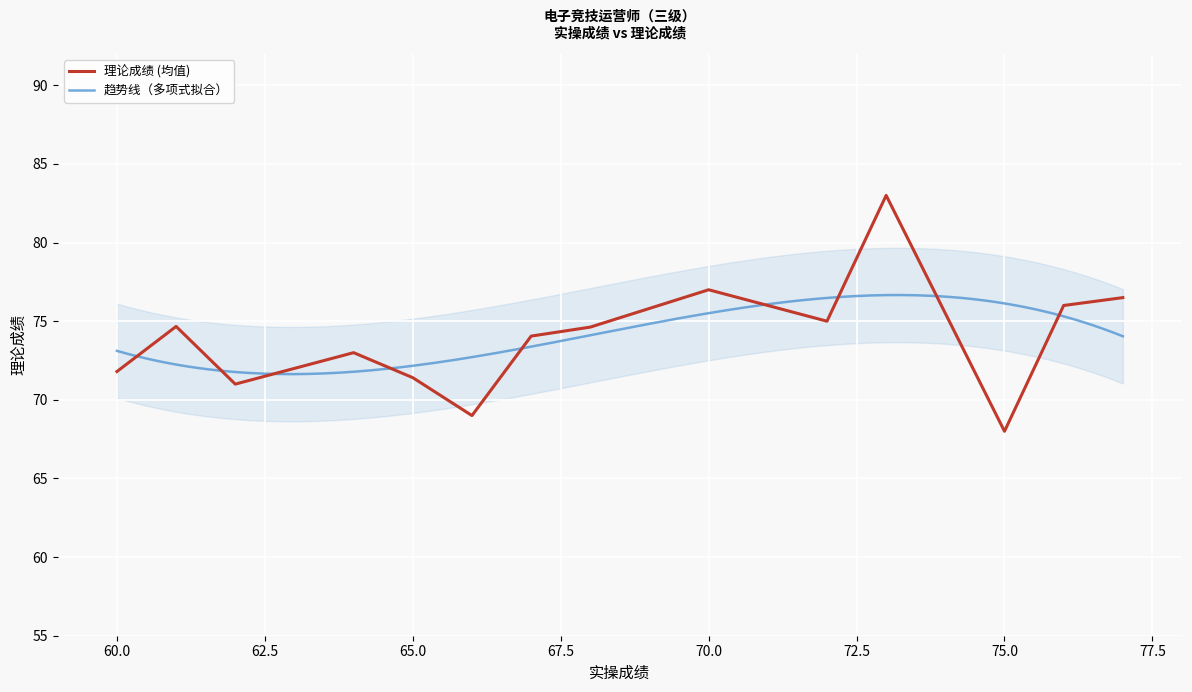

True or false: 理论成绩 (均值) has a value of 77.0 at 70.0.

True